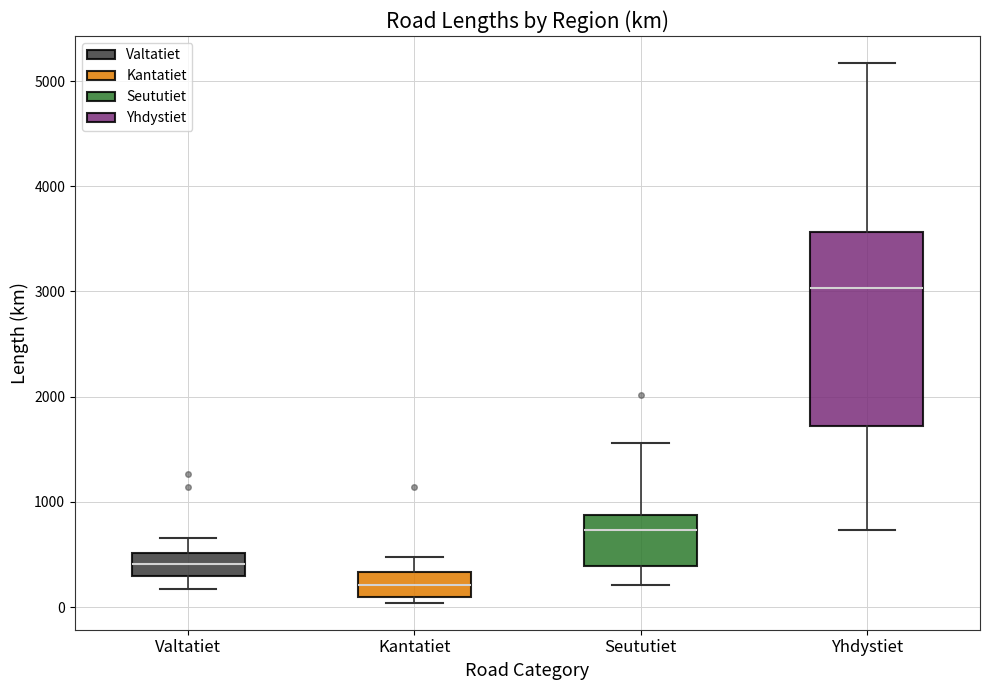

Where is the upper edge of the box for Seututiet on the y-axis? The values are not printed on the chart, so give them approximately, as read against the axis.

900